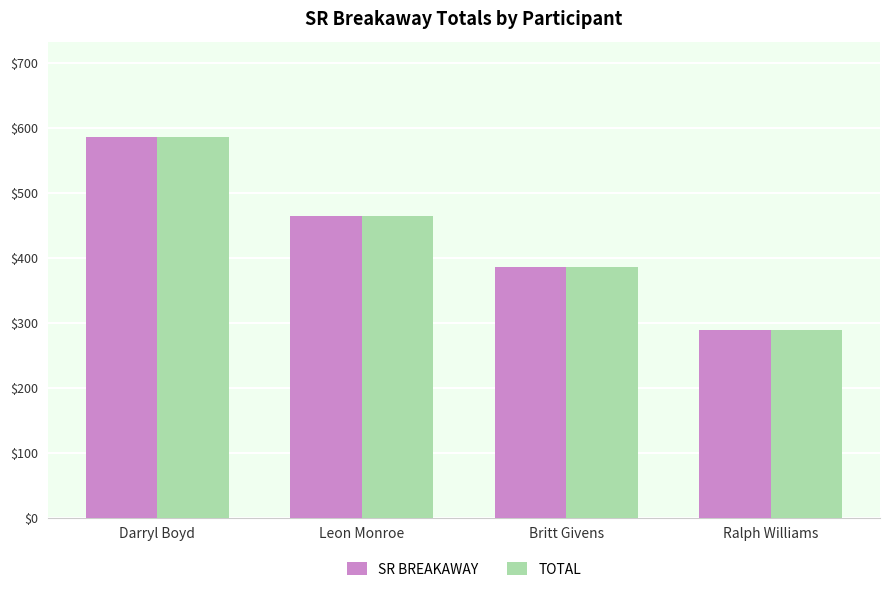

Reading left to right, list all the values displayed in this chart.

SR BREAKAWAY: Darryl Boyd=586.6	Leon Monroe=464.4	Britt Givens=385.4	Ralph Williams=289.1
TOTAL: Darryl Boyd=586.6	Leon Monroe=464.4	Britt Givens=385.4	Ralph Williams=289.1